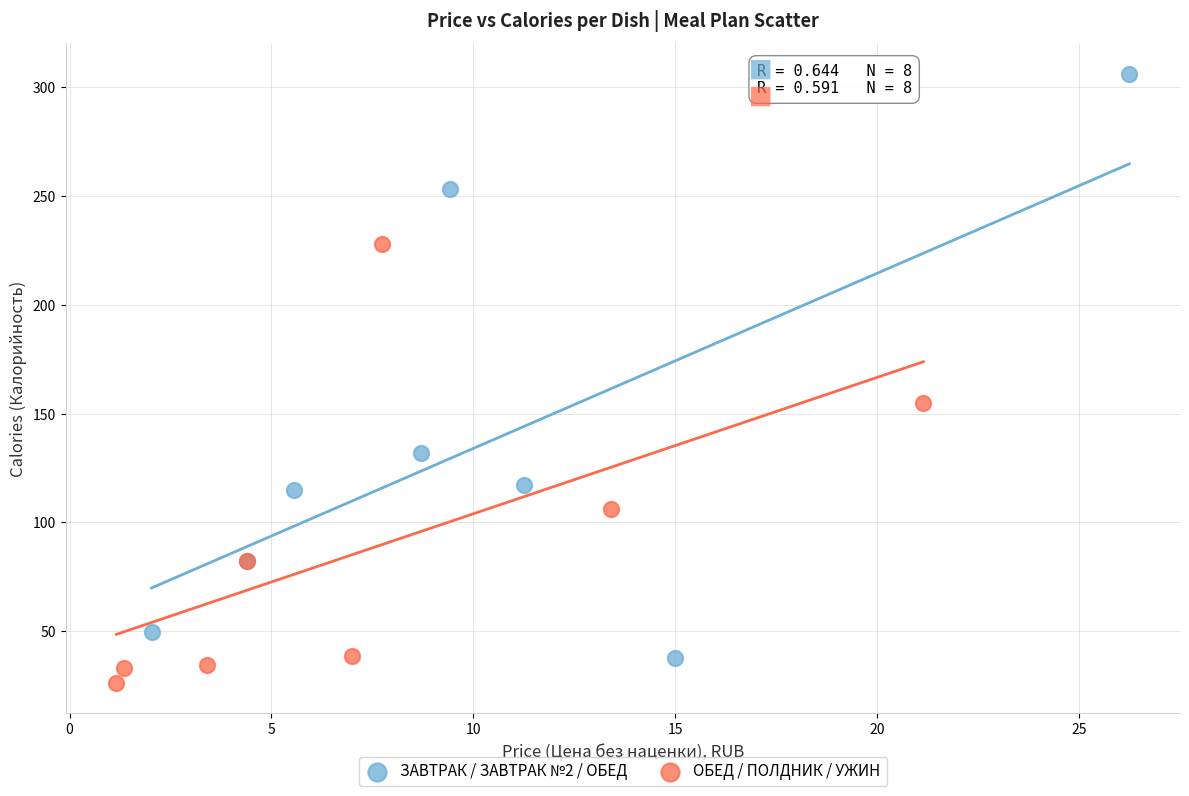

Which series has the largest Y range (max minus min)?

ЗАВТРАК / ЗАВТРАК №2 / ОБЕД